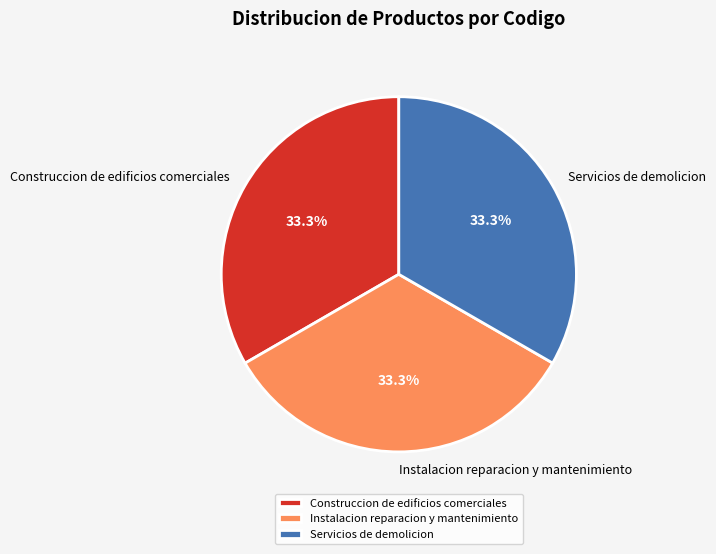

How much of the chart is everything except Construccion de edificios comerciales?

66.7%